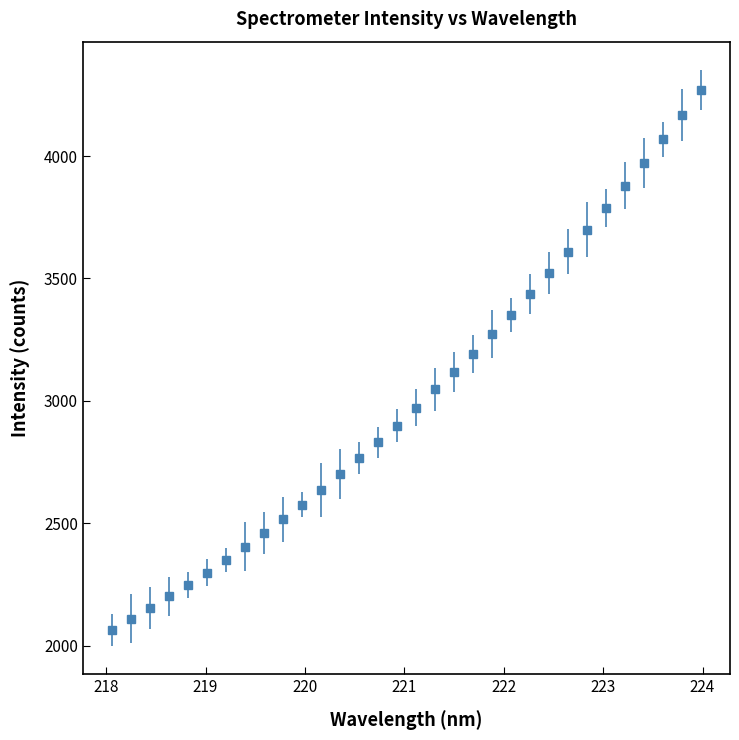

What is the minimum value shown in the chart?

2065.1